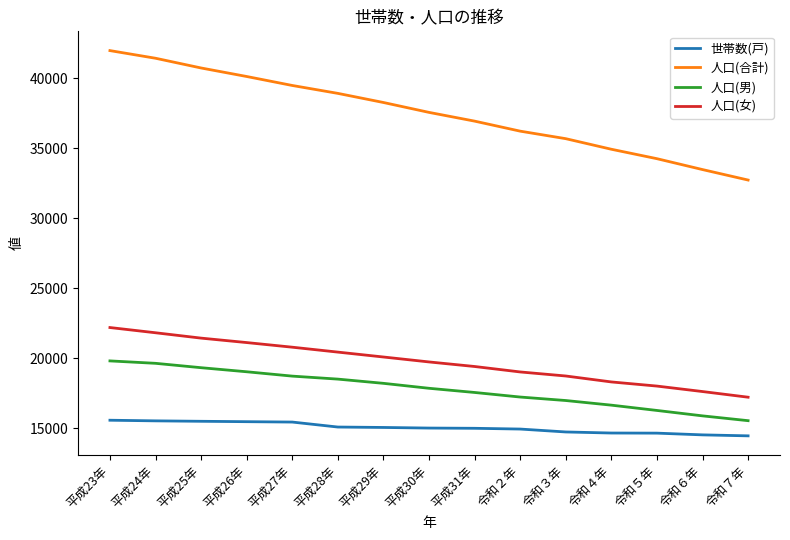

How many values in the 人口(合計) series are below 37572?

7